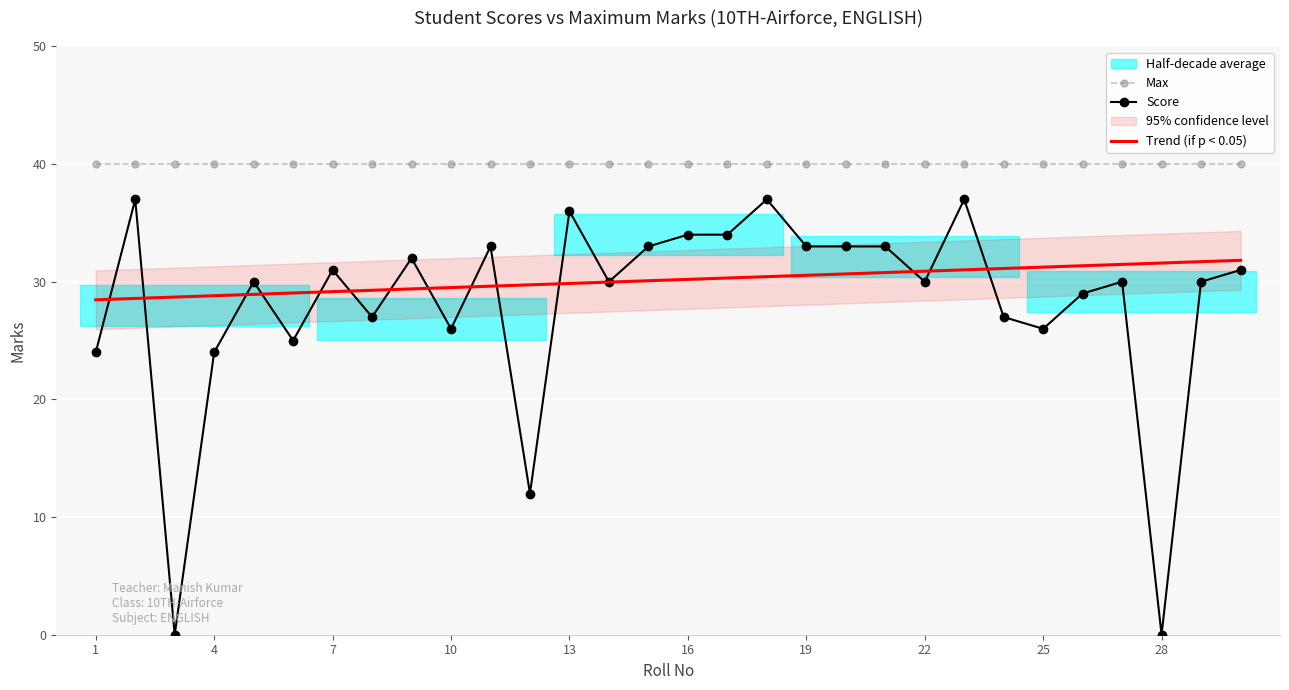

List the labels in order of value, largest first.

2, 18, 23, 13, 16, 17, 11, 15, 19, 20, 21, 9, 7, 30, 5, 14, 22, 27, 29, 26, 8, 24, 10, 25, 6, 1, 4, 12, 3, 28